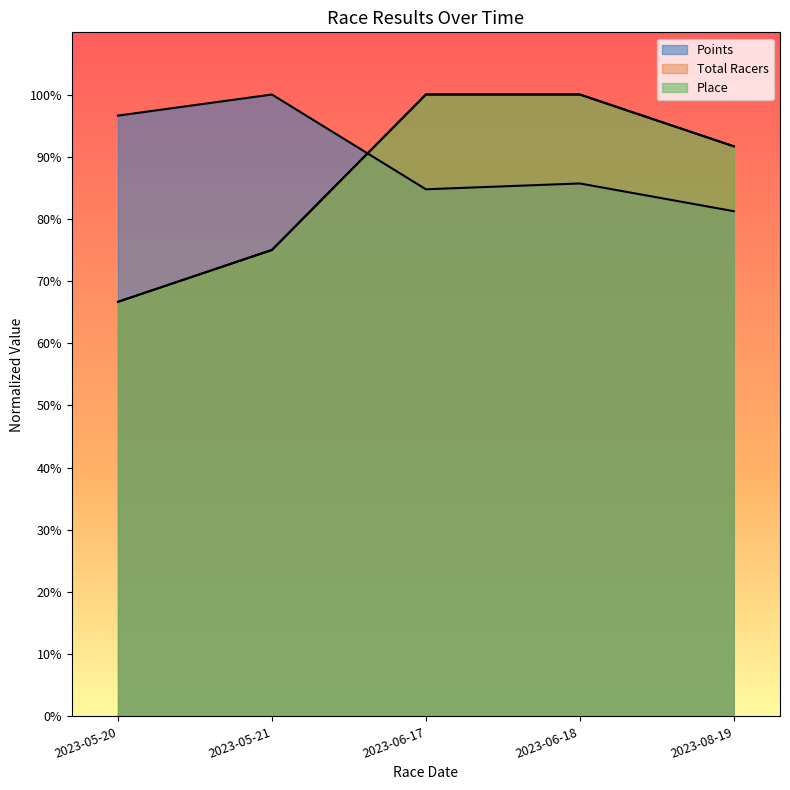

Count the Place values in the range 75 to 100.

4